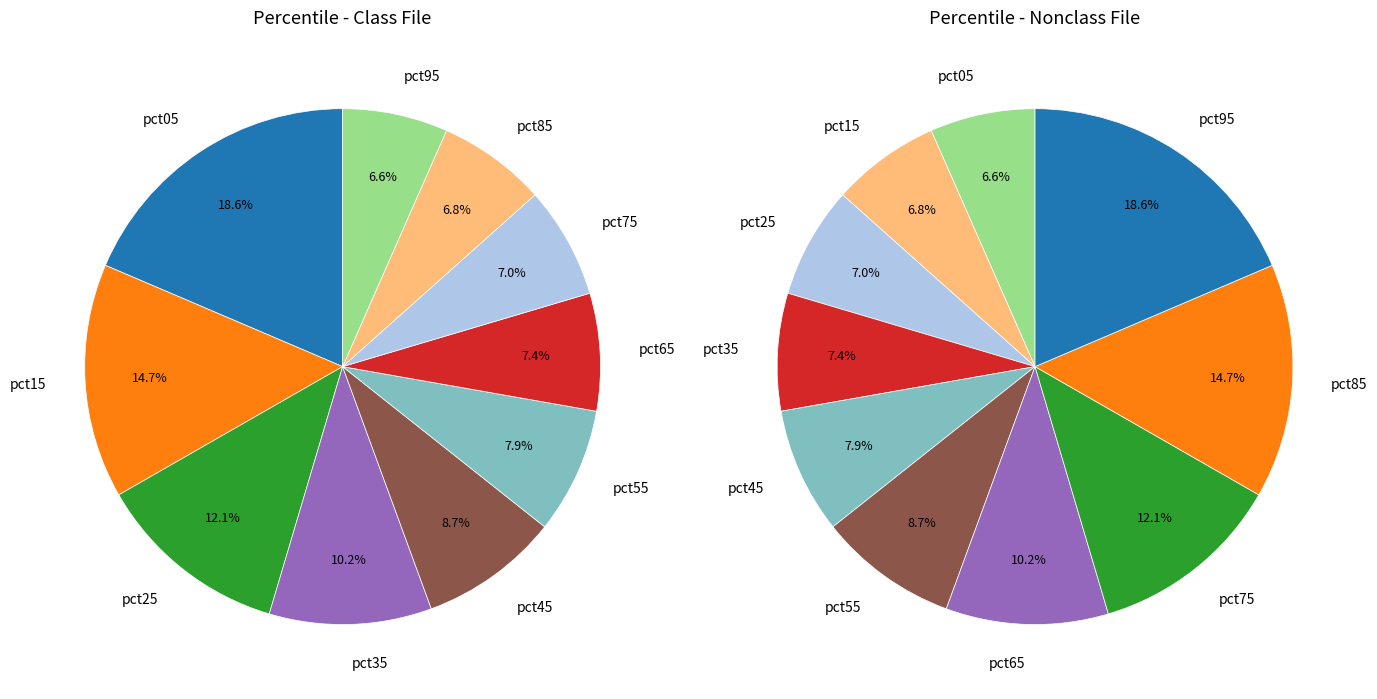

Is pct05 the majority of the pie?

No